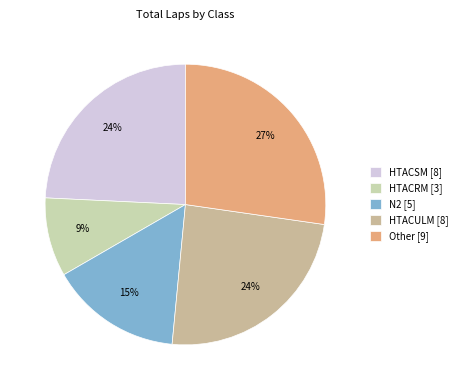

How many slices are in this pie chart?

5